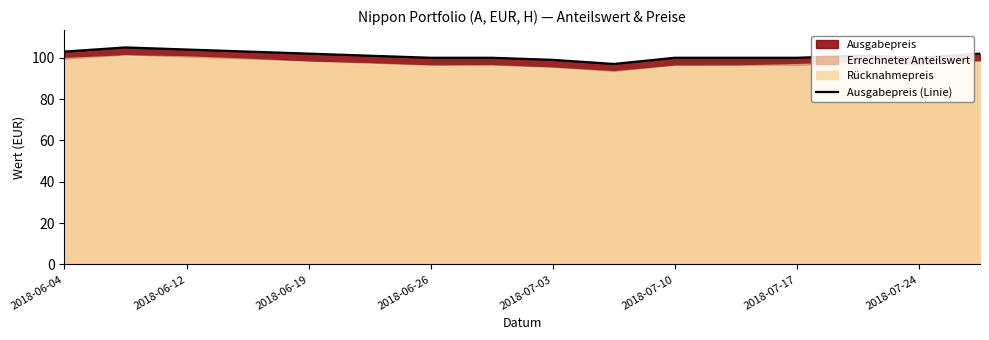

Which has a higher value, 13 or 2018-06-26?

2018-06-26